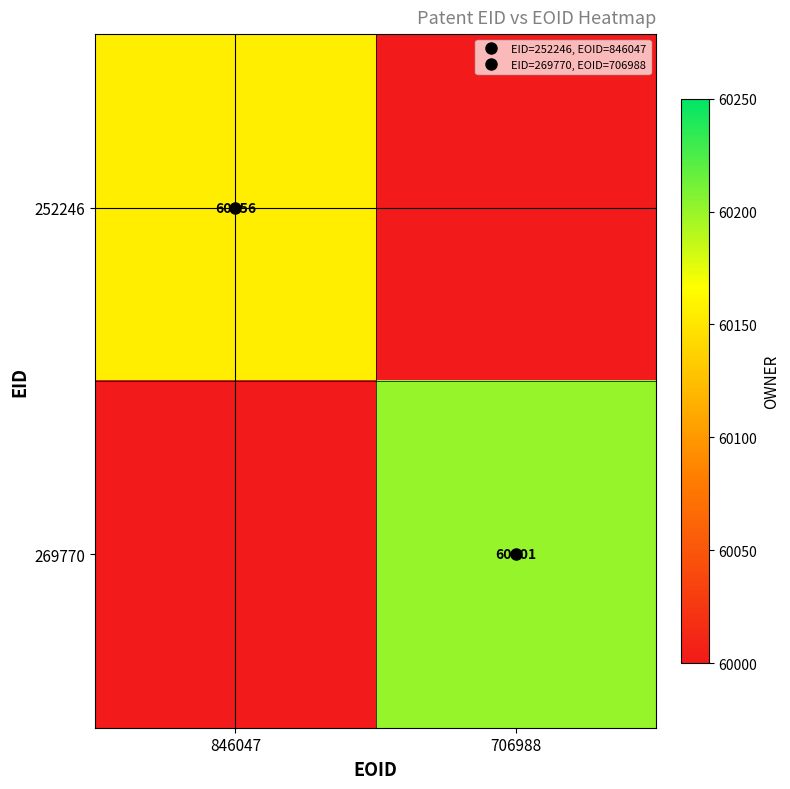

List the series in order of their peak value, lowest first.

252246, 269770